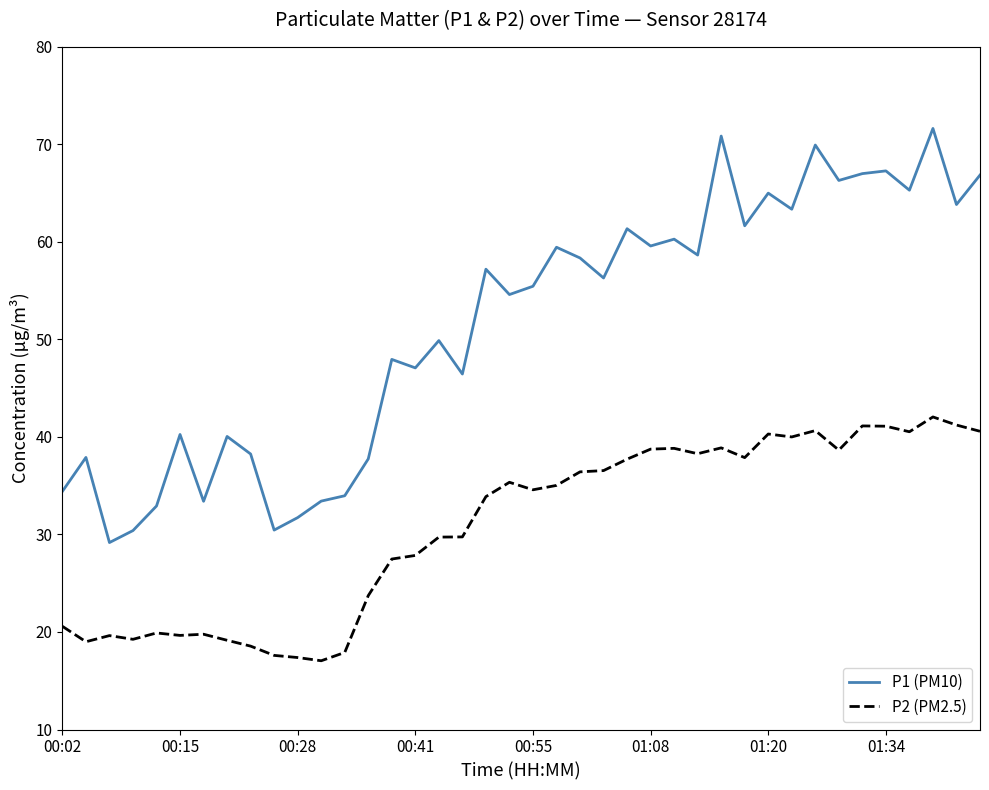

List the series in order of their overall mean, lowest first.

P2 (PM2.5), P1 (PM10)